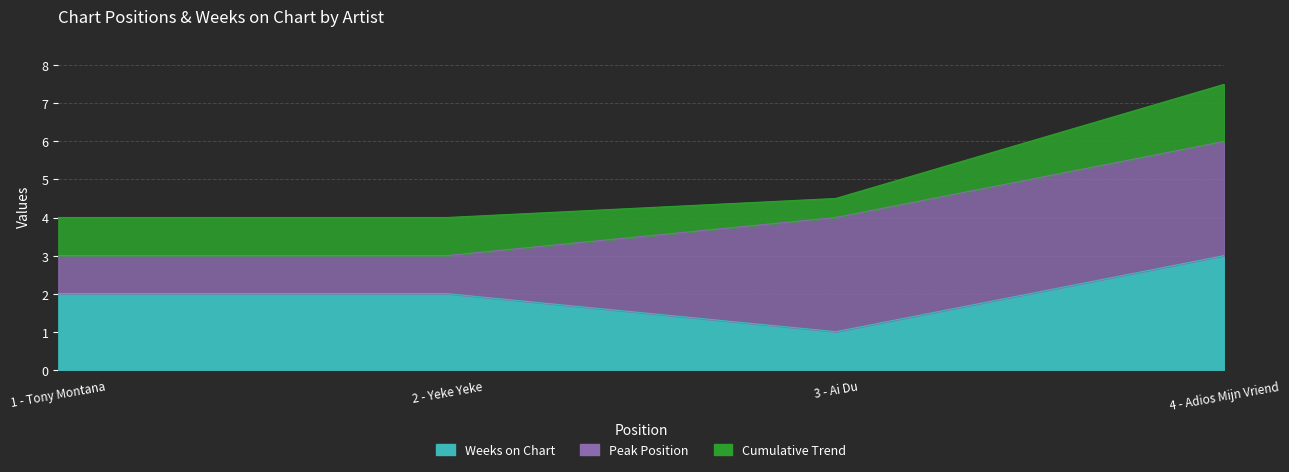

Reading left to right, what are all the values shown in this chart?

2	2	1	3